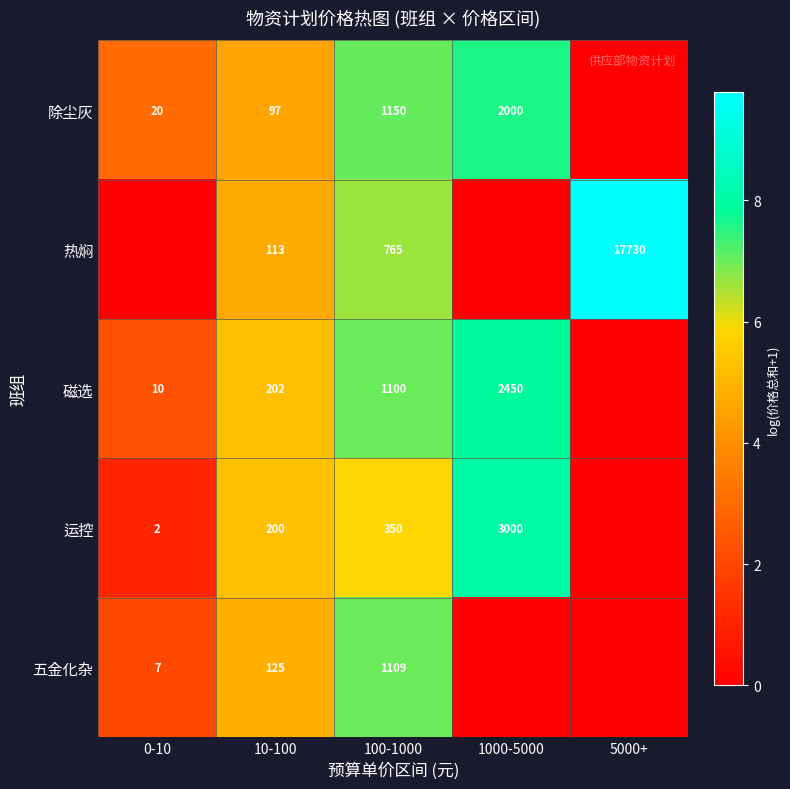

What is the difference between the 磁选 values at 0-10 and 100-1000?

1090